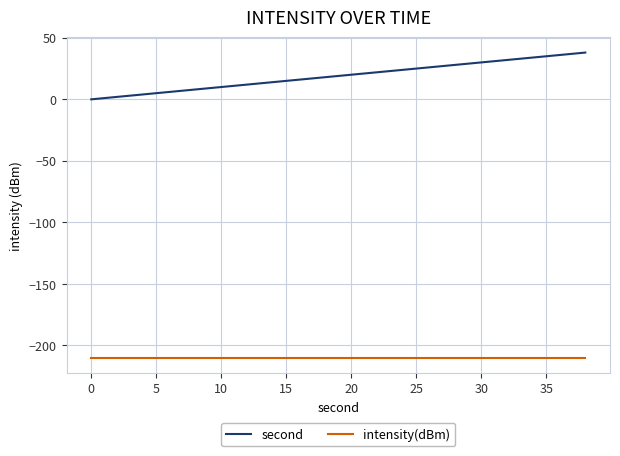

Which series has the widest spread of values?

second